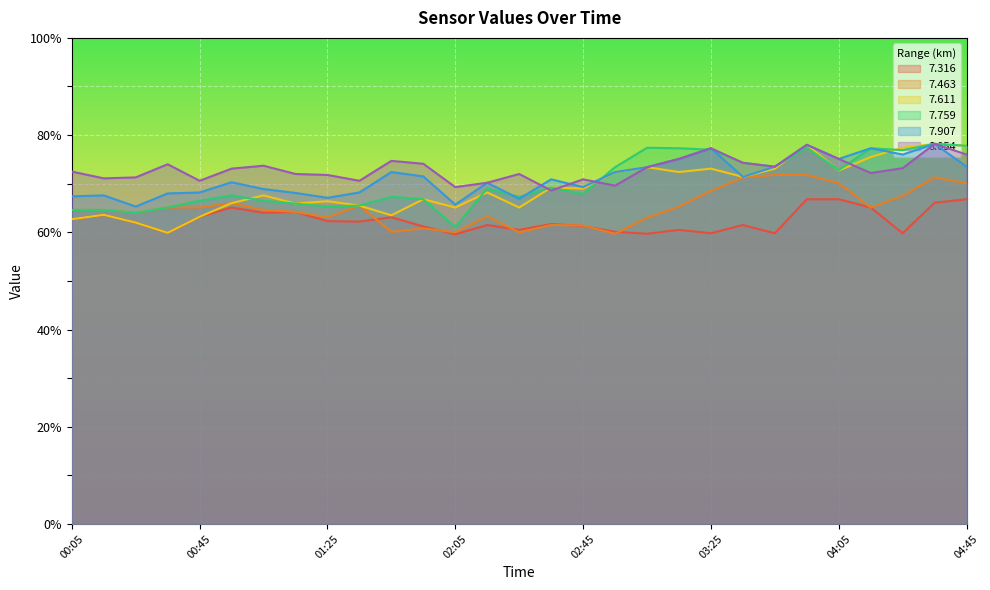

What is the lowest value of the   7.463 series?

59.7